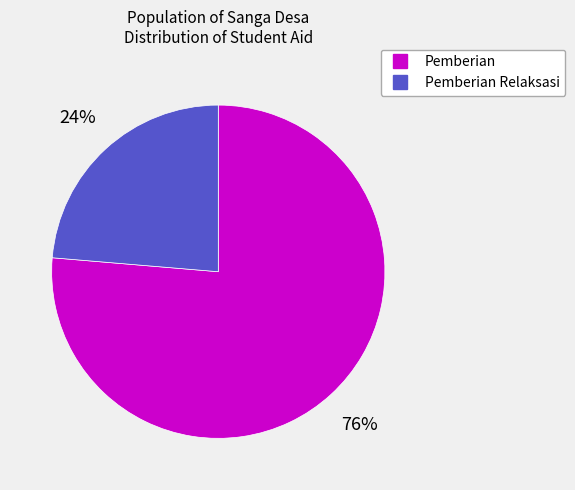

To the nearest percent, what is the average slice percentage?

50%